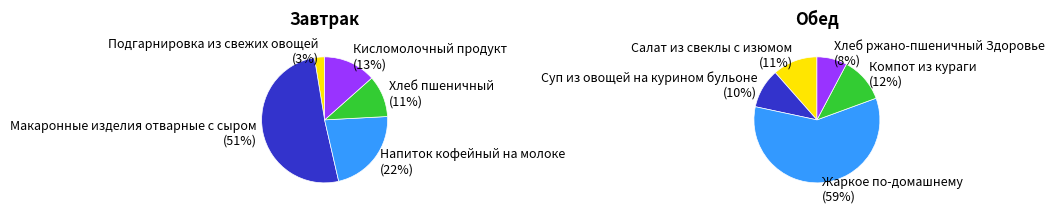

Rank the series at 1 from highest to lowest value.

Завтрак, Обед